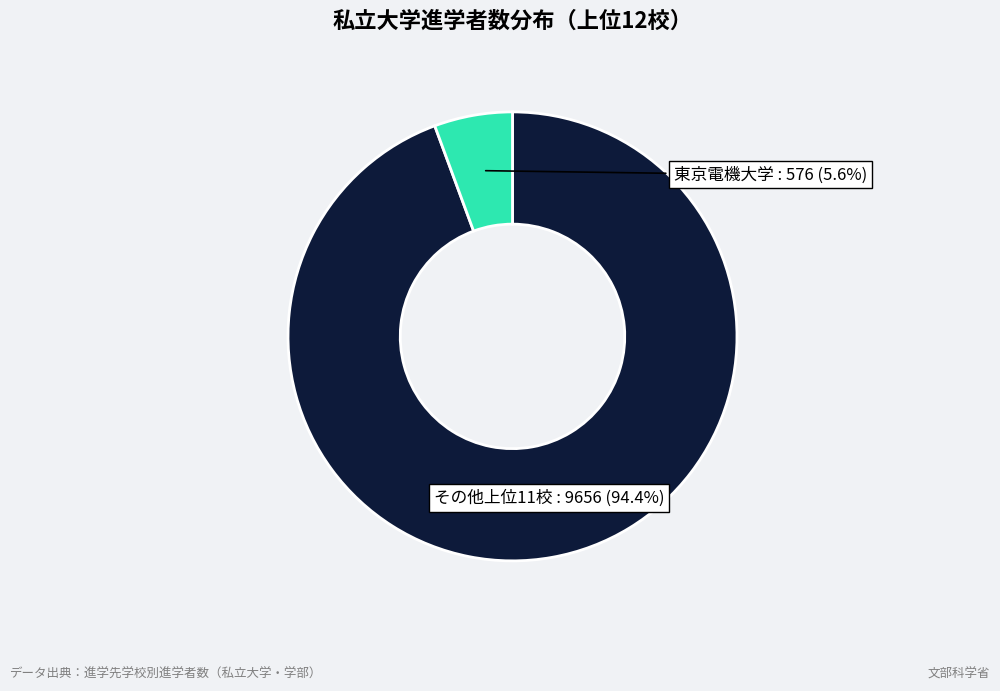

Does any single category account for the majority?

Yes